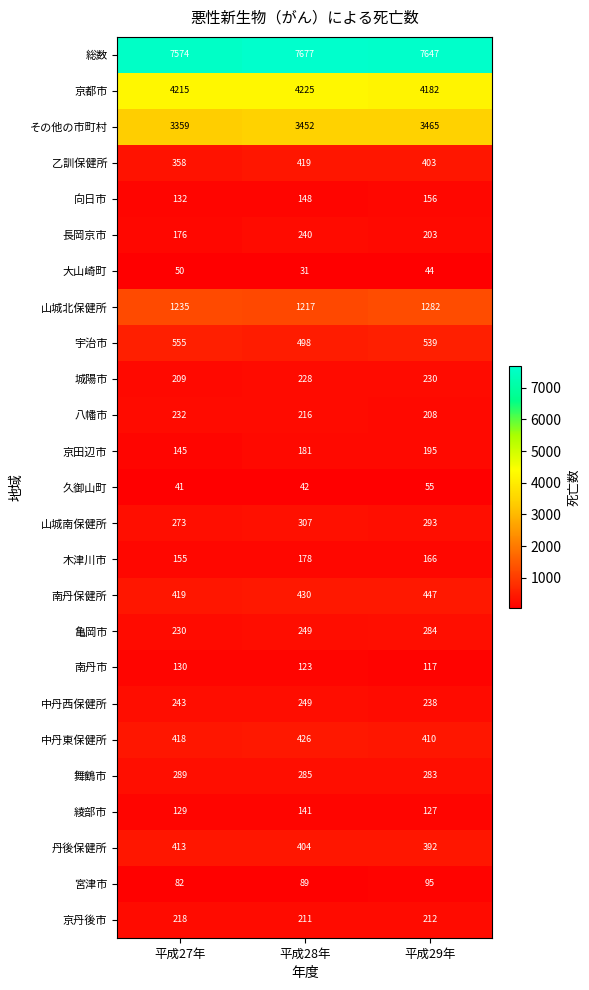

What is the spread (max minus min) of values at 平成27年?

7533